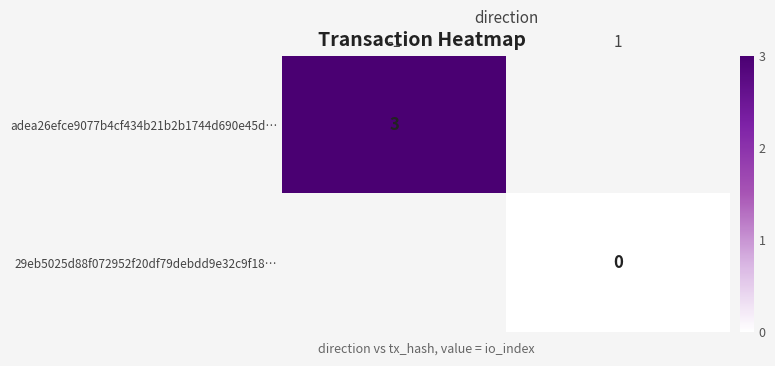

What is the greatest value displayed?

3.0